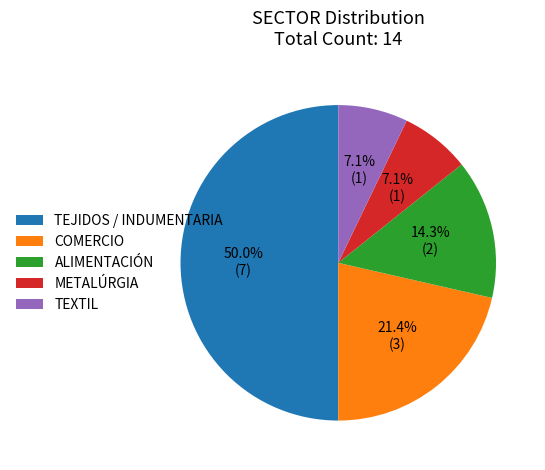

What percentage is the TEXTIL slice, to the nearest percent?

7%